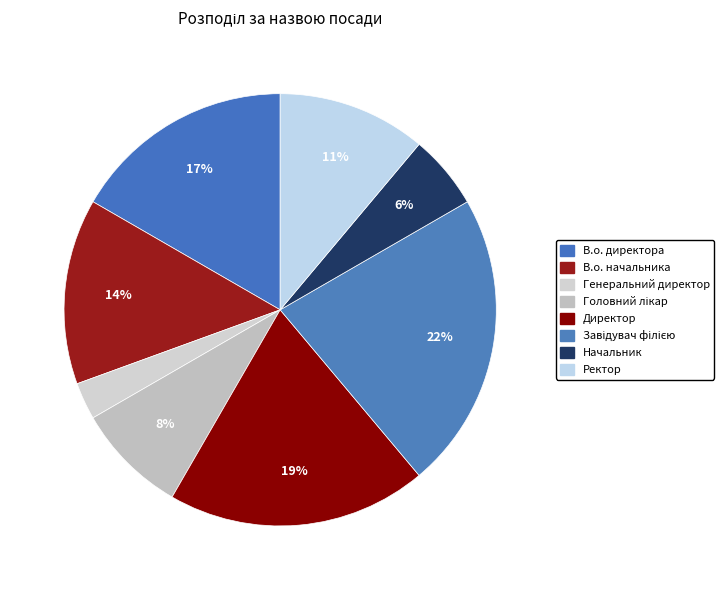

Rank the categories by value from lowest to highest.

Генеральний директор, Начальник, Головний лікар, Ректор, В.о. начальника, В.о. директора, Директор, Завідувач філією